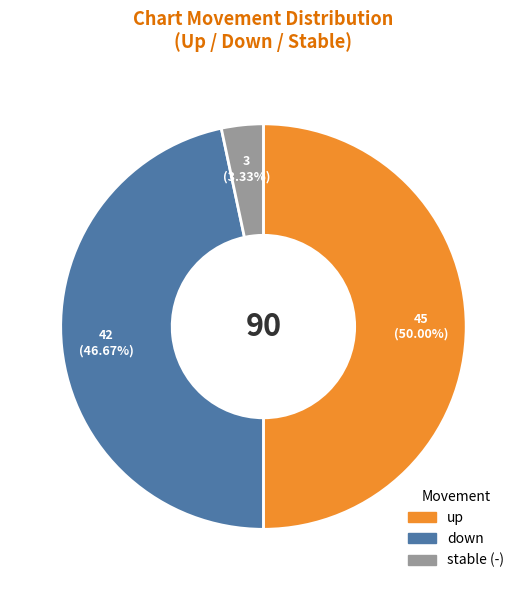

Which slice is the smallest?

-